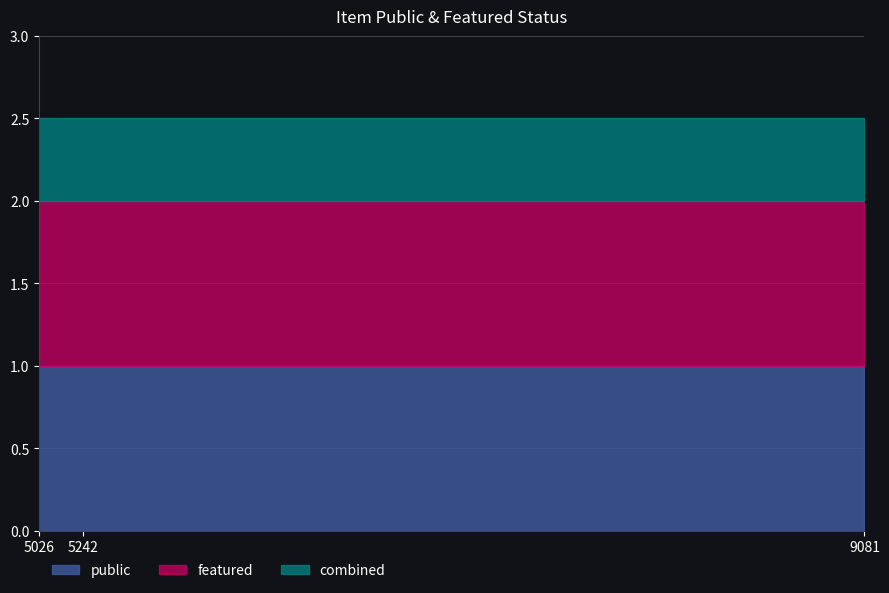

Which label corresponds to the smallest value in the chart?

5026